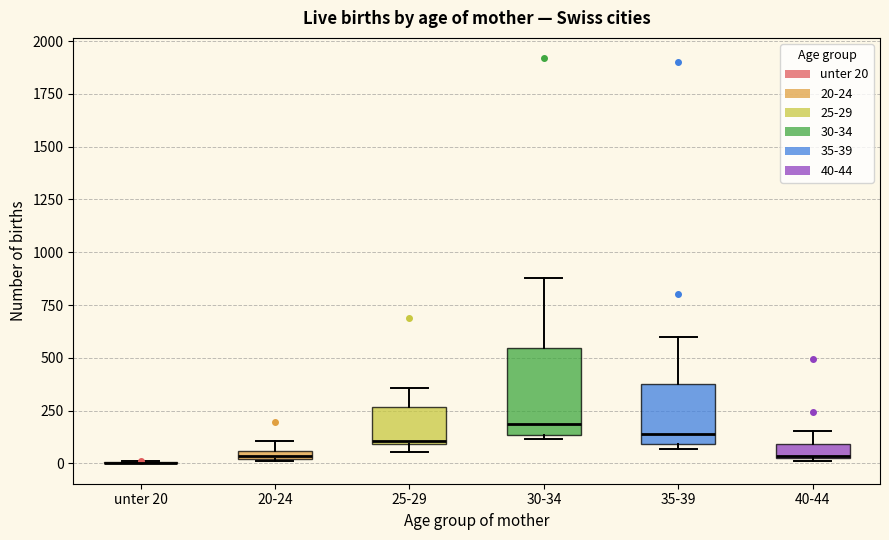

Comparing the boxes themselves (not the whiskers), which one is the tallest?

30-34